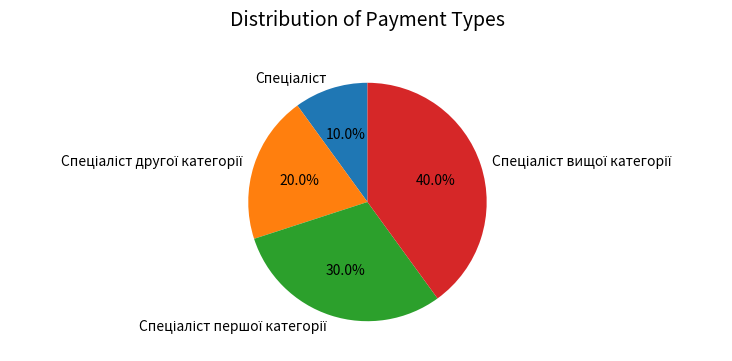

Is there any slice that represents more than half of the pie?

No